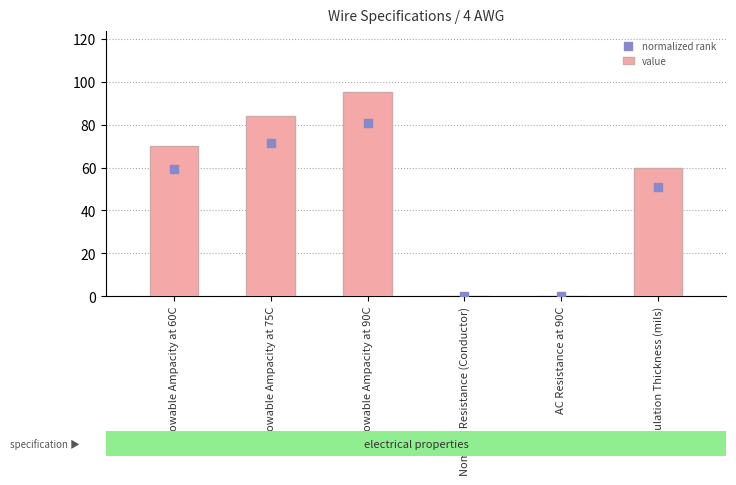

Which series contains the highest Y value?

value